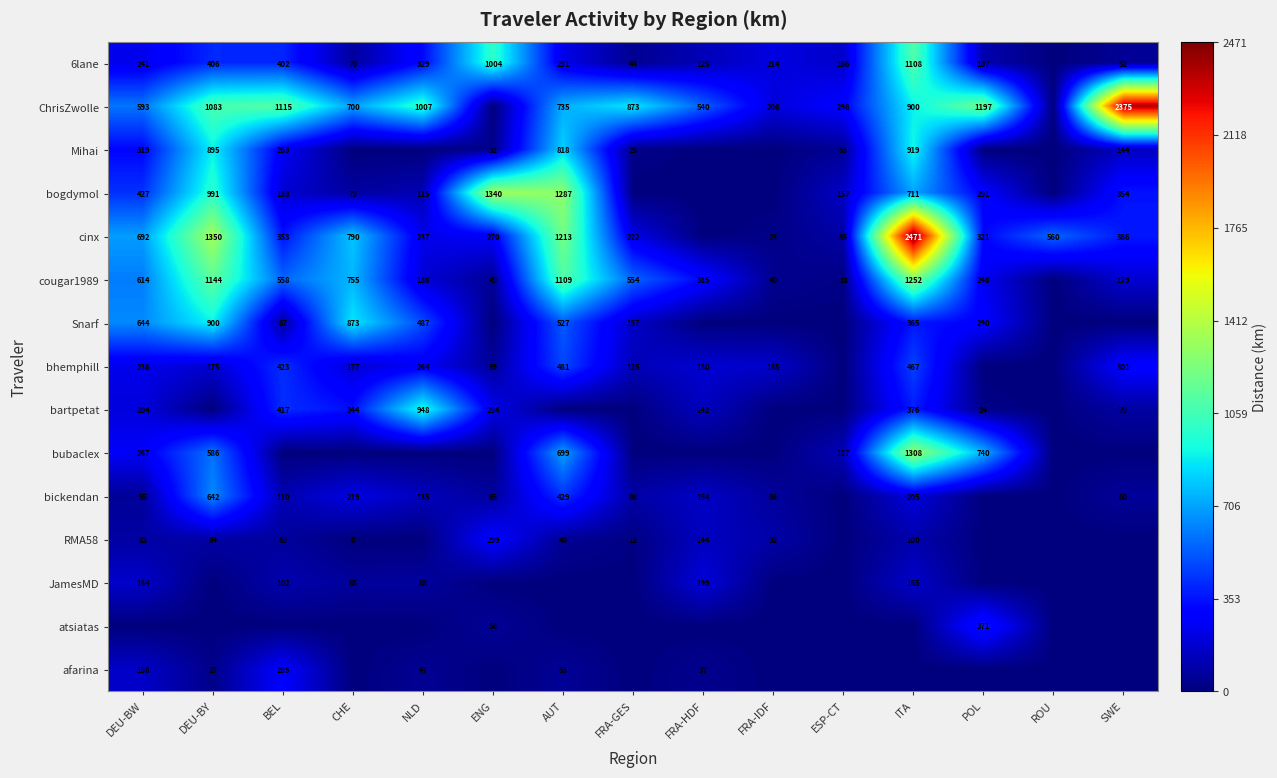

The value of 6lane at DEU-BW is 395. True or false?

False